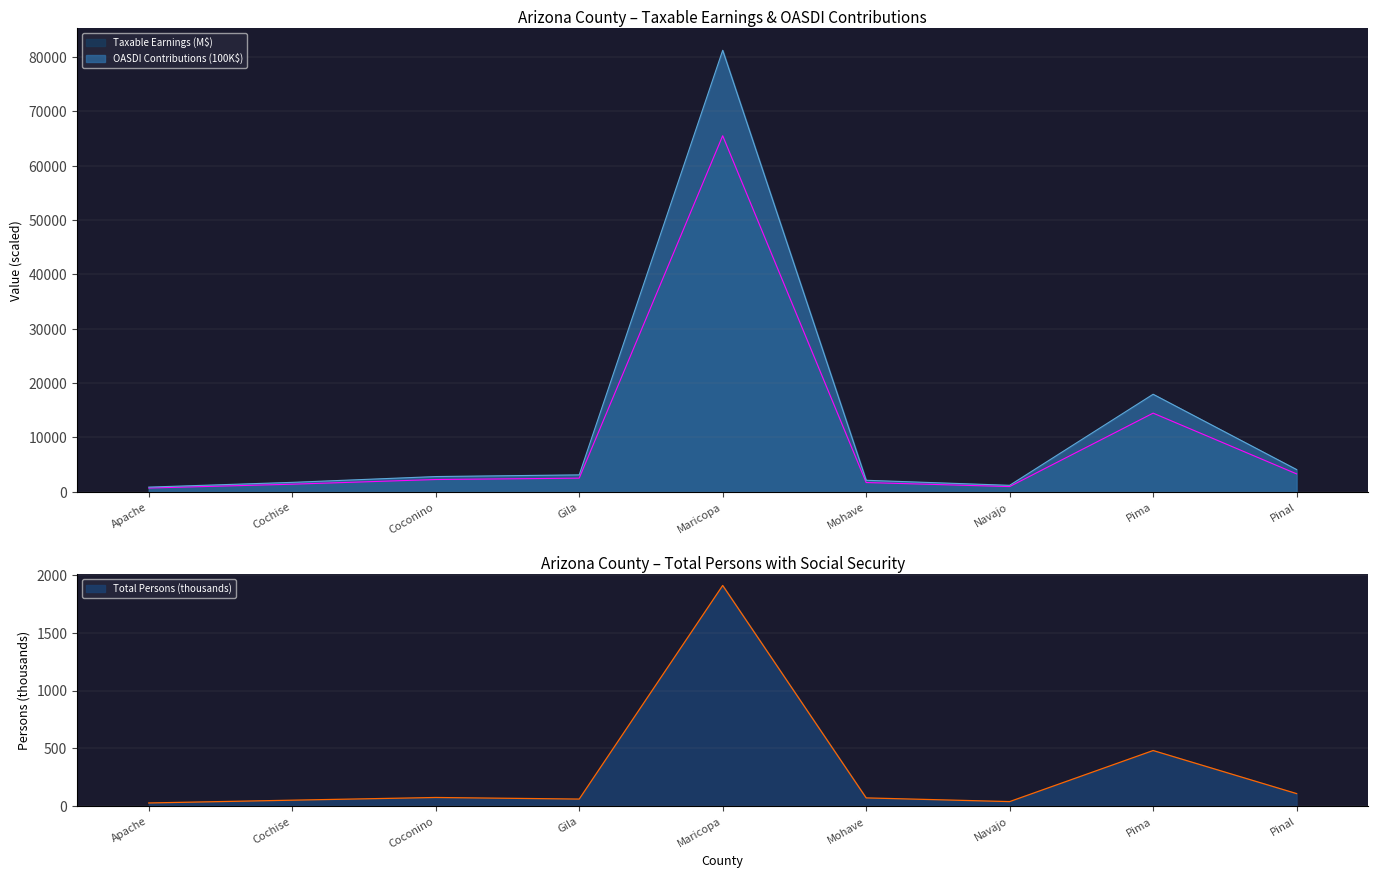

What is the difference between the highest and lowest values at Pima?

17475.6